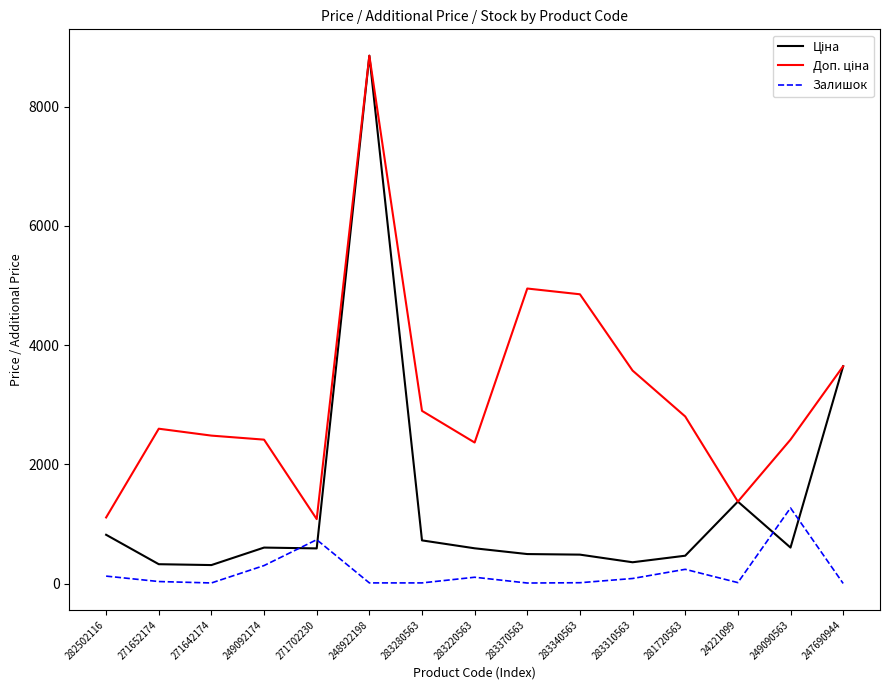

At which category does the chart reach its peak across all series?

248922198